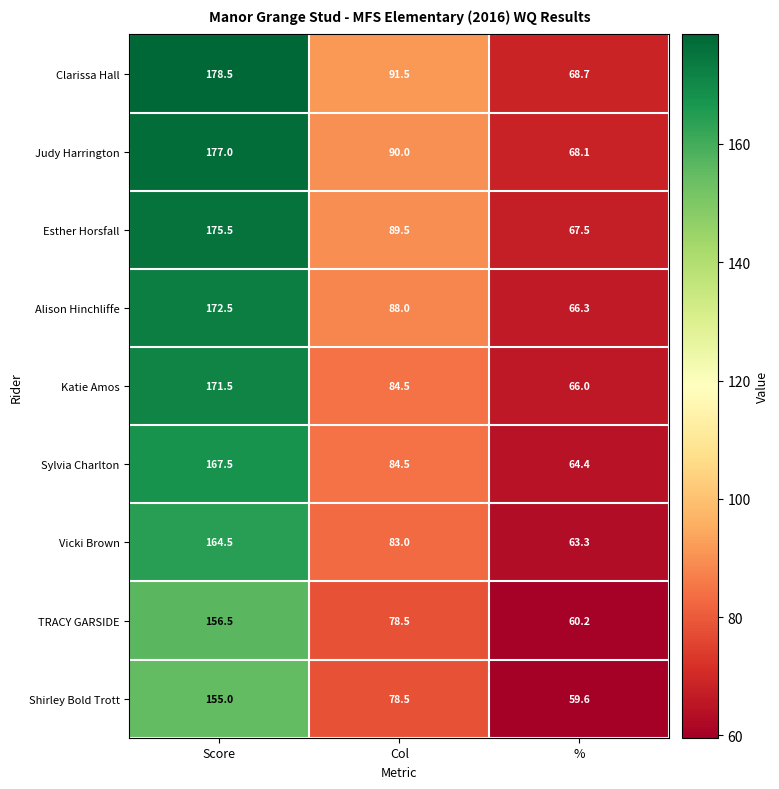

Count the number of categories in the chart.

3